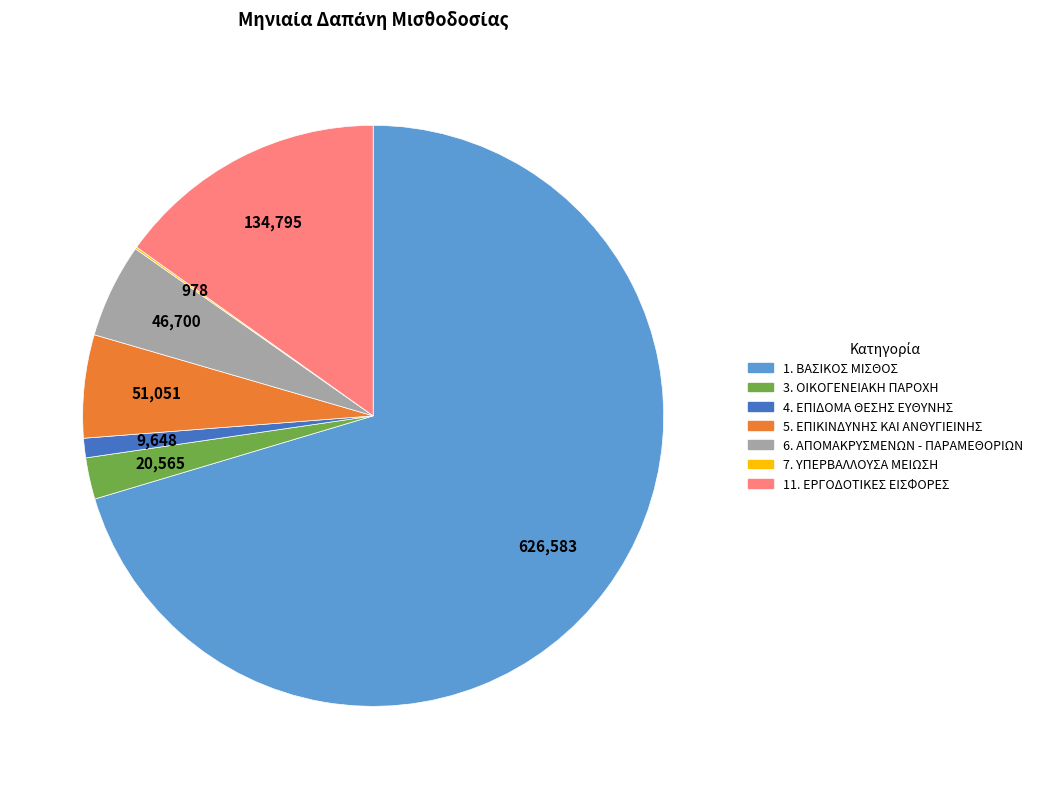

Approximately how many times larger is the value at 1. ΒΑΣΙΚΟΣ ΜΙΣΘΟΣ compared to 11. ΕΡΓΟΔΟΤΙΚΕΣ ΕΙΣΦΟΡΕΣ?

4.6